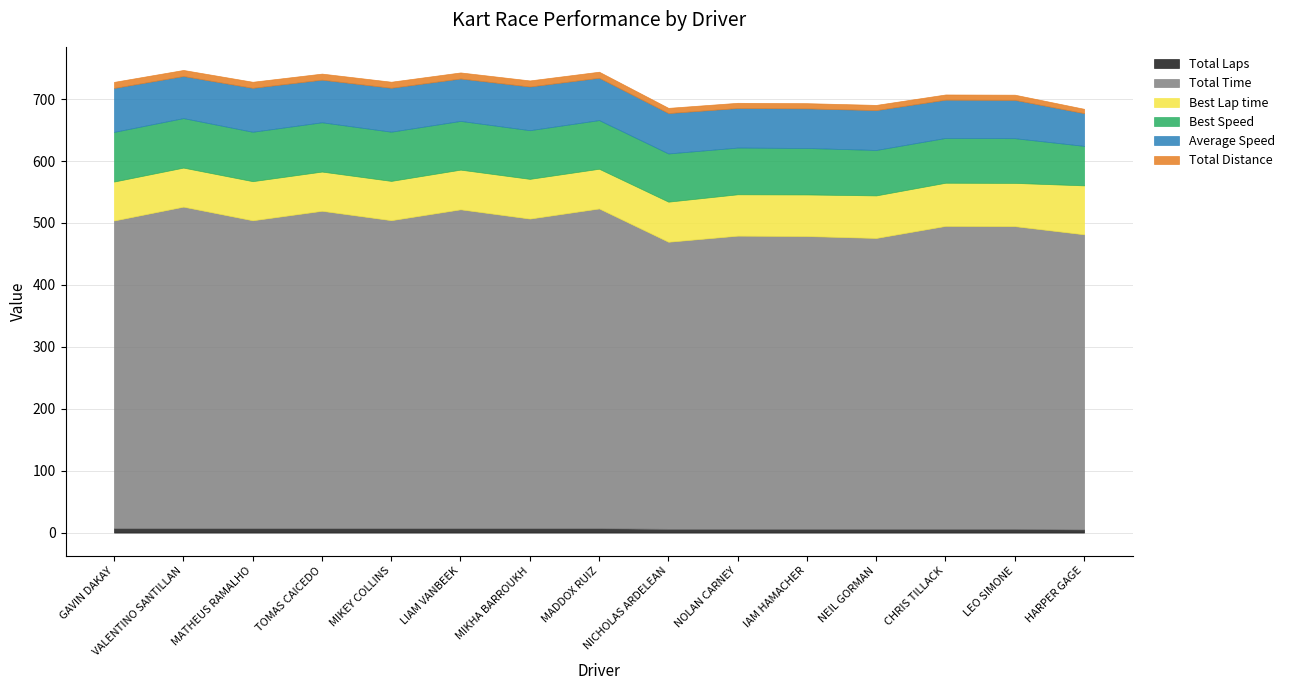

Reading right to left, transcribe all the data shown in this chart.

Total Laps: 5.0	6.0	6.0	6.0	6.0	6.0	6.0	7.0	7.0	7.0	7.0	7.0	7.0	7.0	7.0
Total Time: 476.7	488.9	489.3	469.8	472.9	473.5	463.7	516.4	500.1	515.1	497.5	512.7	497.3	519.4	497.0
Best Lap time: 79.0	69.8	69.7	68.7	67.2	66.8	64.7	64.1	64.1	64.1	63.4	63.3	63.2	63.0	62.9
Best Speed: 63.8	72.2	72.3	73.4	75.0	75.5	77.9	78.6	78.6	78.7	79.5	79.6	79.8	80.0	80.2
Average Speed: 52.9	61.9	61.8	64.4	63.9	63.9	65.2	68.3	70.5	68.5	70.9	68.8	70.9	67.9	71.0
Total Distance: 7.0	8.4	8.4	8.4	8.4	8.4	8.4	9.8	9.8	9.8	9.8	9.8	9.8	9.8	9.8